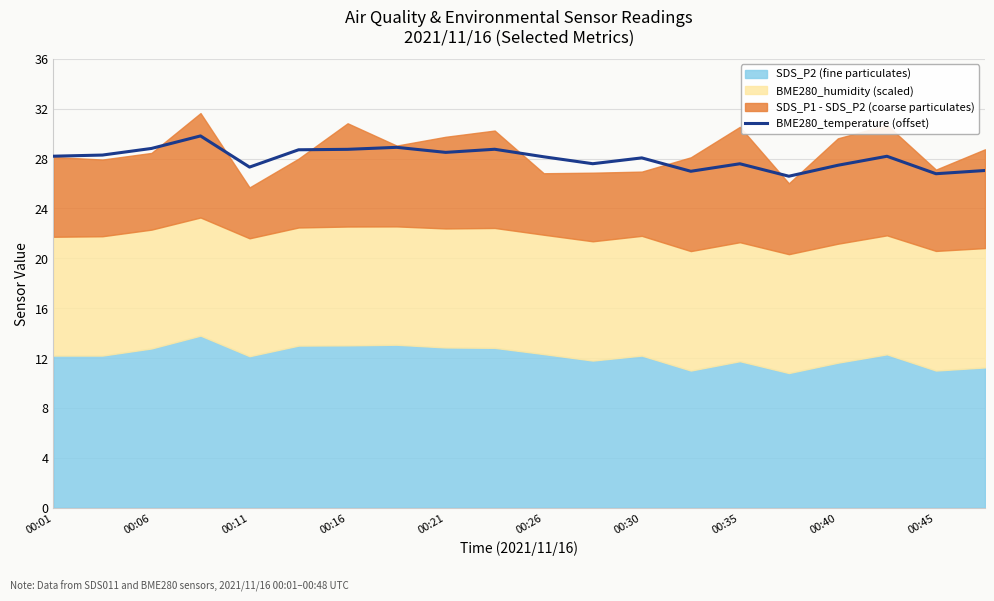

The value of BME280_temperature (offset) at 00:06 is 28.8. True or false?

True